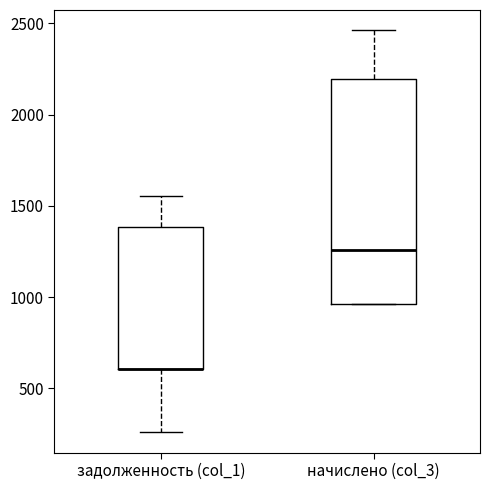

Reading left to right, read every box against the y-axis: the position of its median line, the range the box covers, and the ends of its whiskers. The values are not printed on the chart, so give them approximately, as read against the axis.

задолженность (col_1): median 600 (drawn on the box's lower edge), box 600 to 1400, whiskers 250 to 1550
начислено (col_3): median 1250, box 950 to 2200, whiskers 950 to 2450